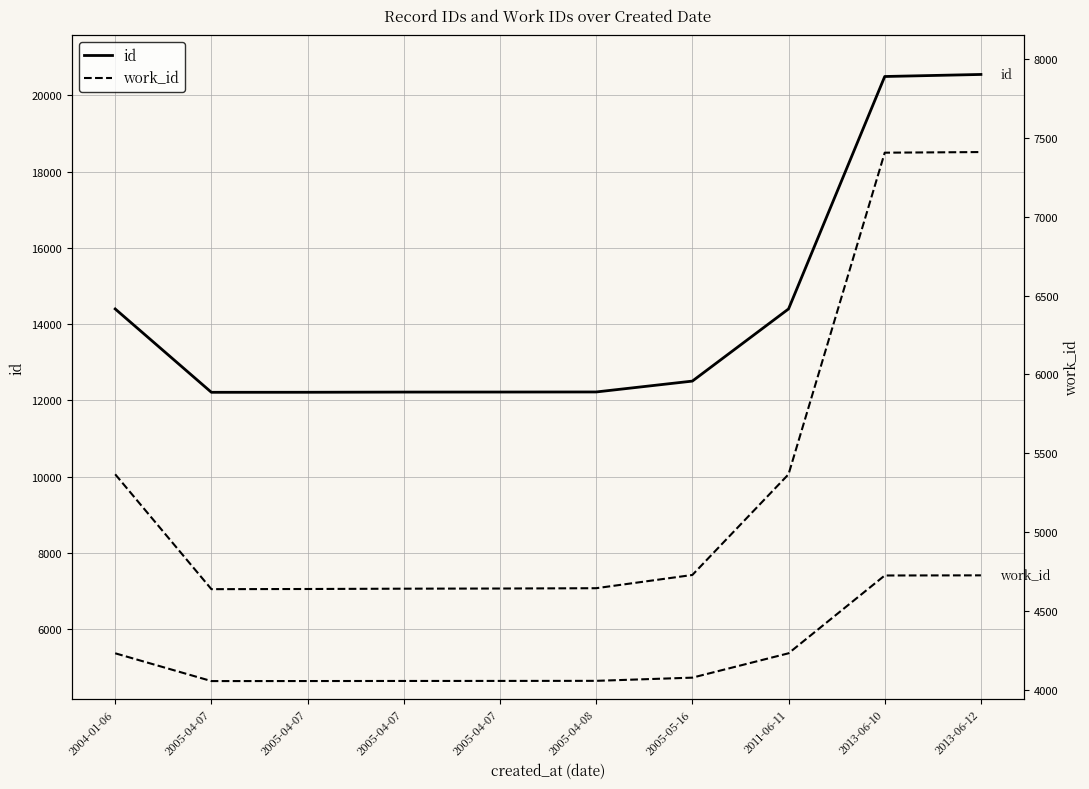

What is the difference between the maximum and minimum values in the work_id series?

2774